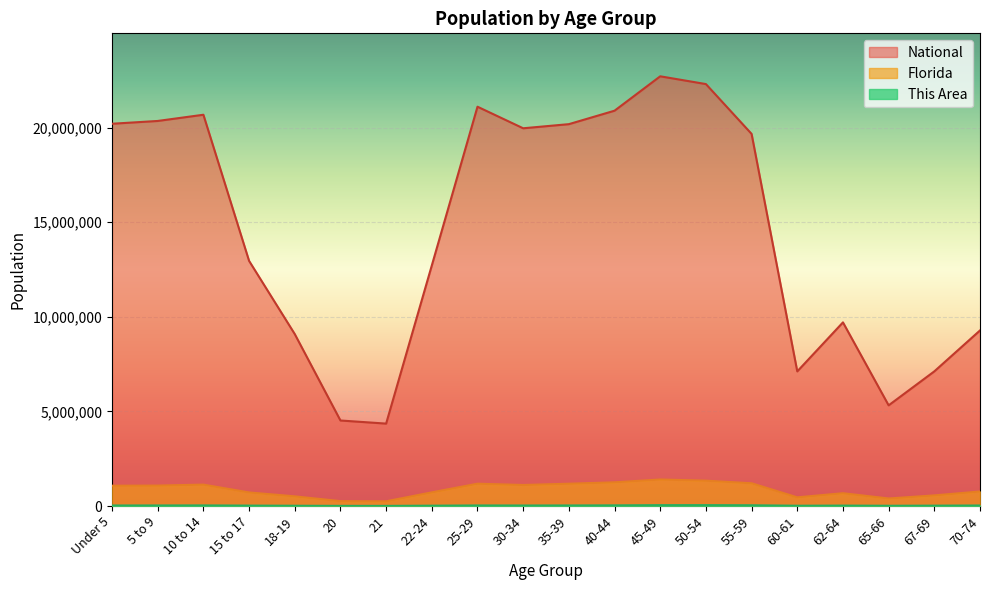

True or false: This Area and National cross at least once.

False